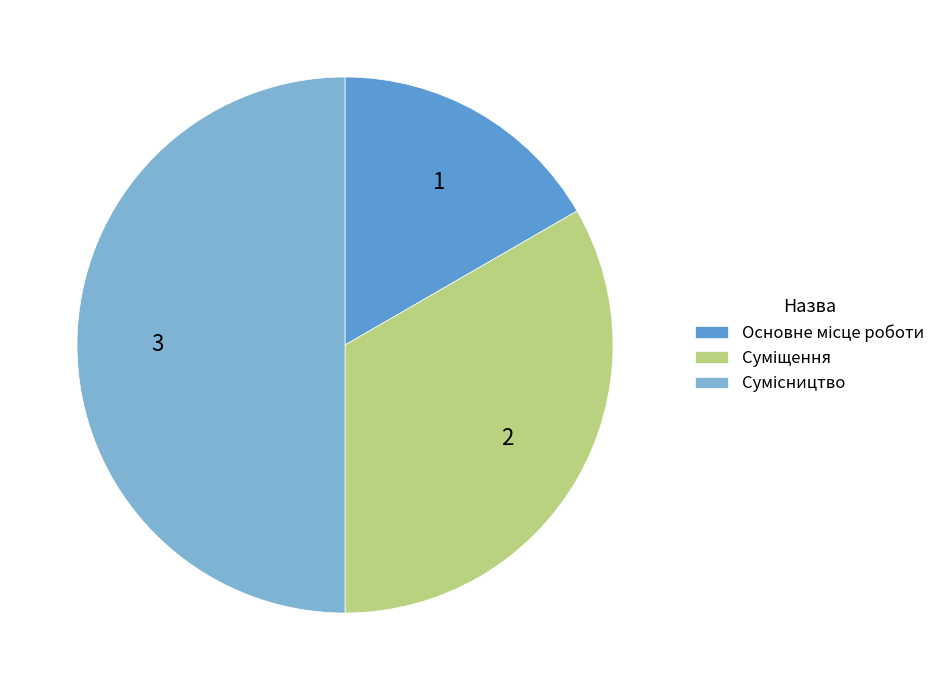

What percentage is the Суміщення slice, to the nearest percent?

33%